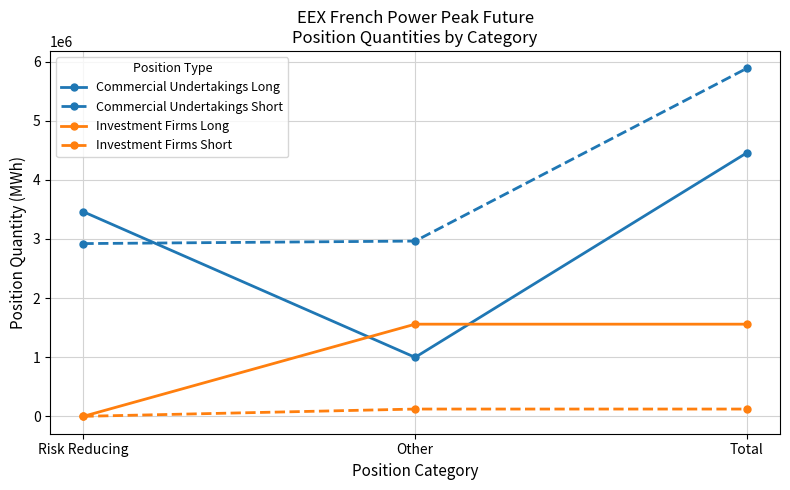

What is the sum of the Investment Firms Long values at Total and Other?

3116808